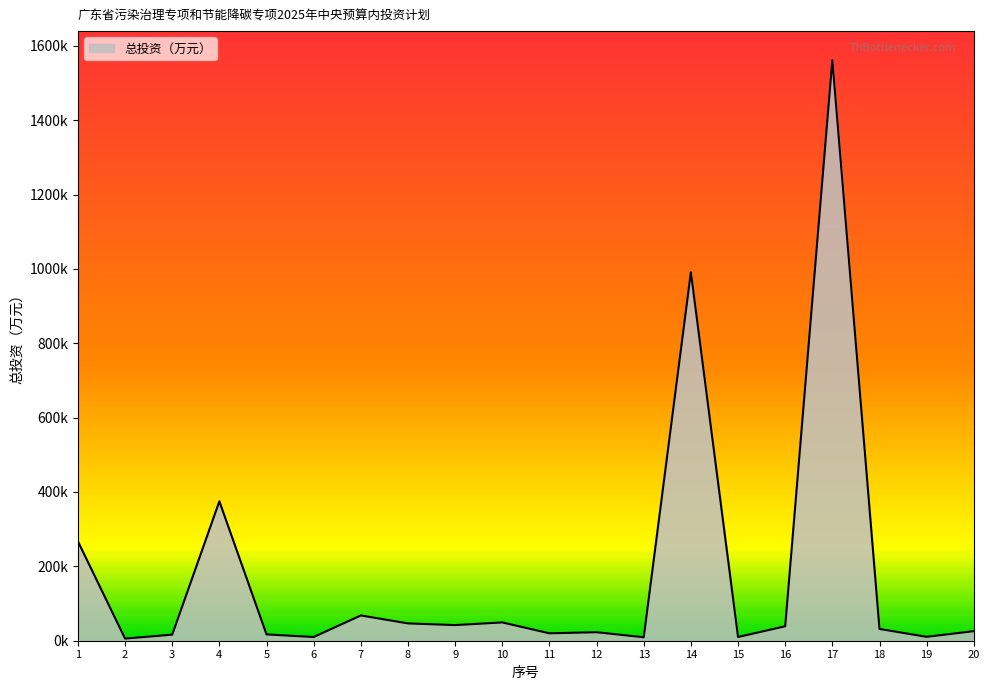

Is this an area chart (filled region under the line)?

Yes